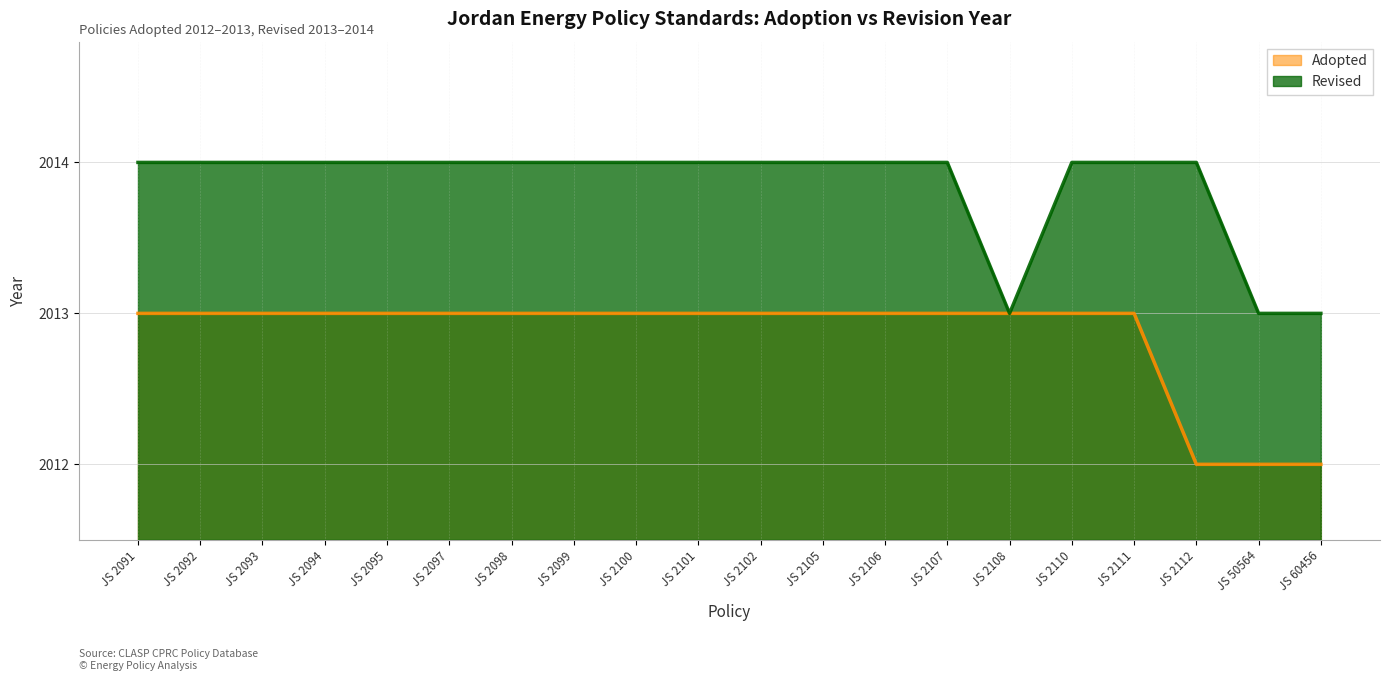

What is the greatest value displayed?

2014